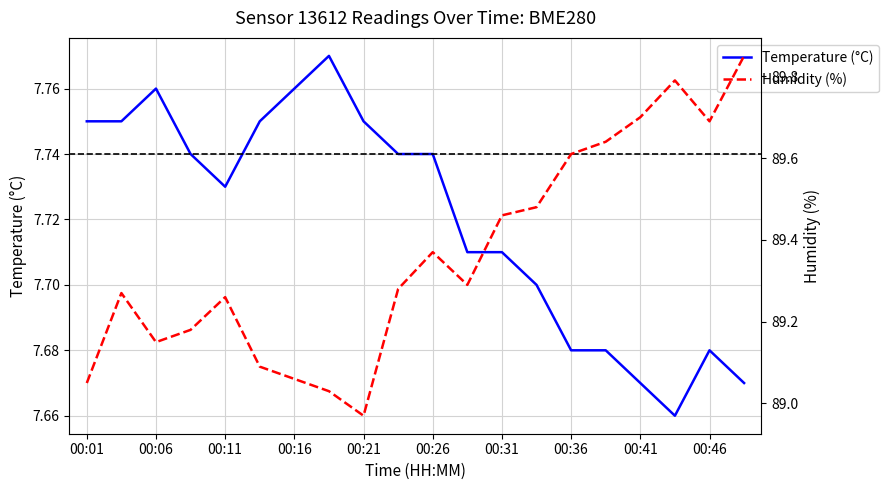

Rank the series by their maximum value, from highest to lowest.

Humidity (%), Temperature (°C)